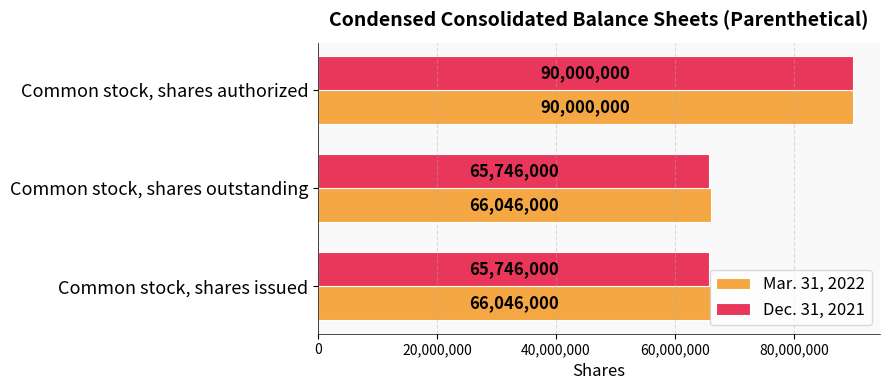

At which label does Dec. 31, 2021 reach its peak?

Common stock, shares authorized